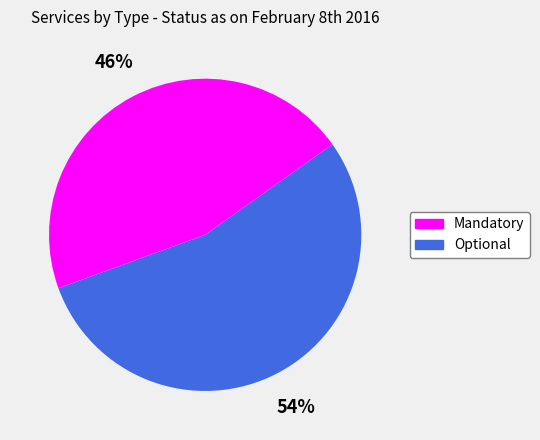

Rank the categories by value from highest to lowest.

Optional, Mandatory